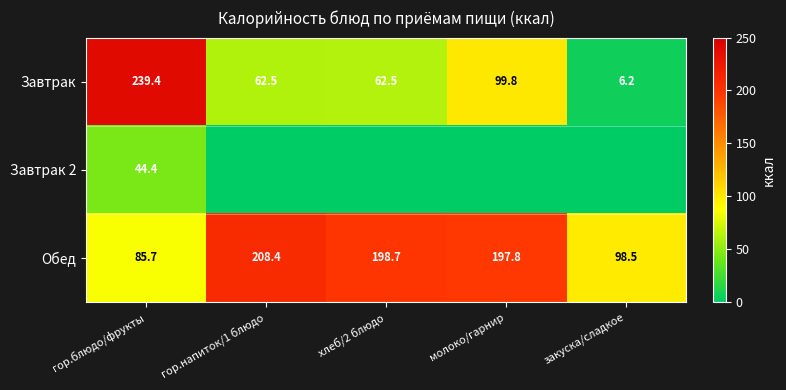

What is the spread (max minus min) of values at гор.блюдо/фрукты?

195.0